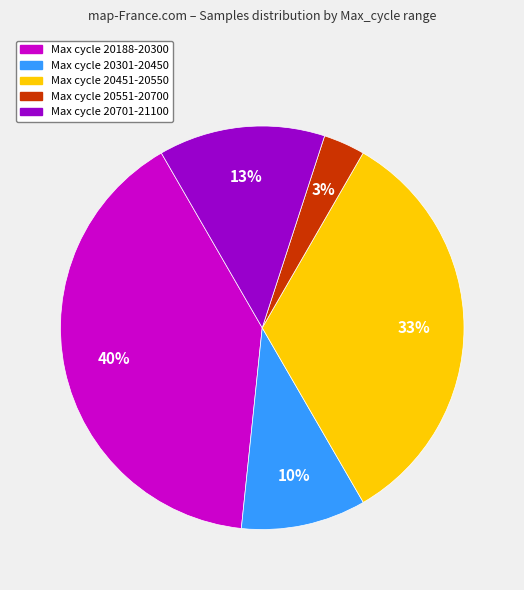

To the nearest percent, what is the average slice percentage?

20%